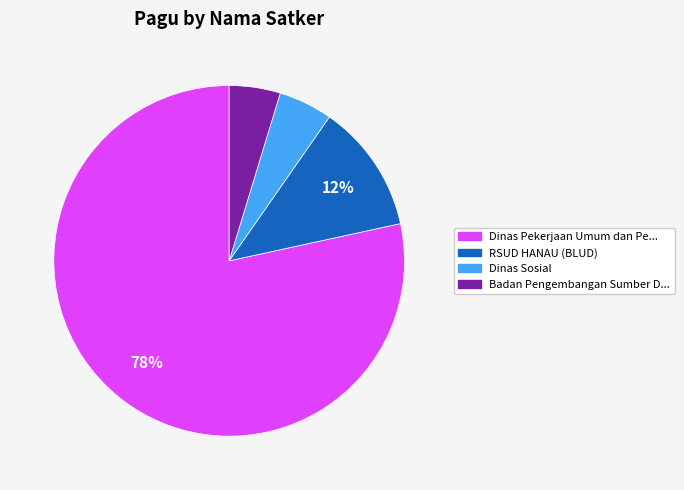

What is the largest slice in the pie chart?

Dinas Pekerjaan Umum dan Pe...